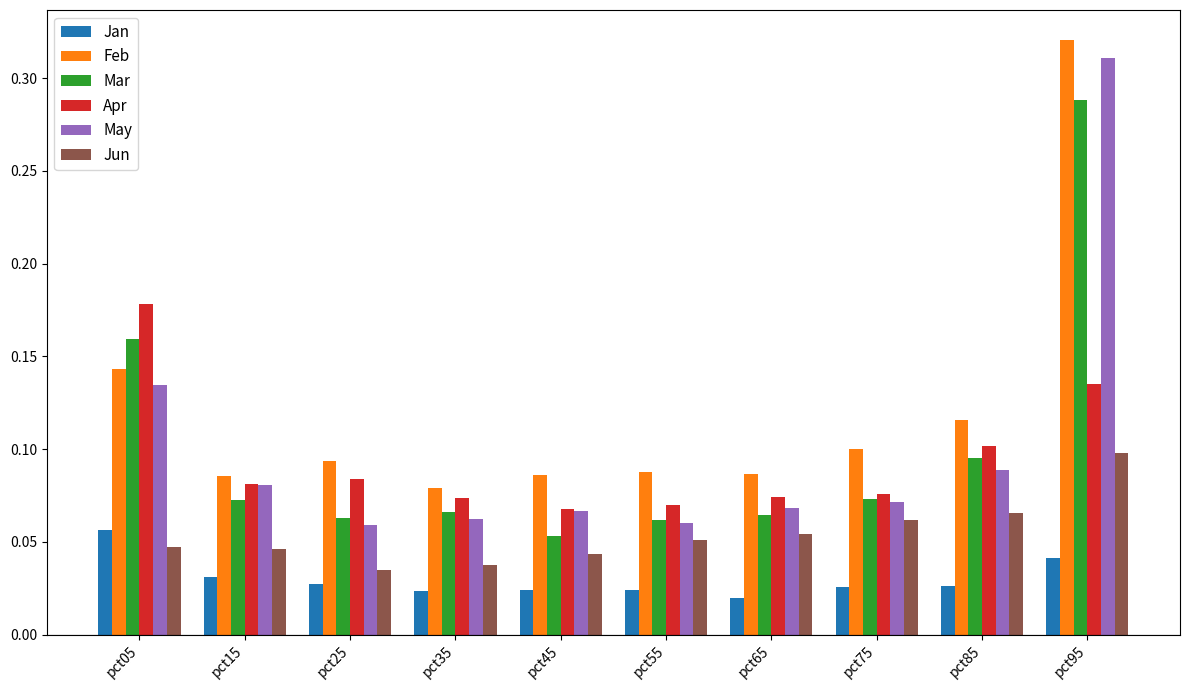

Count the Mar values in the range 0 to 1.

10